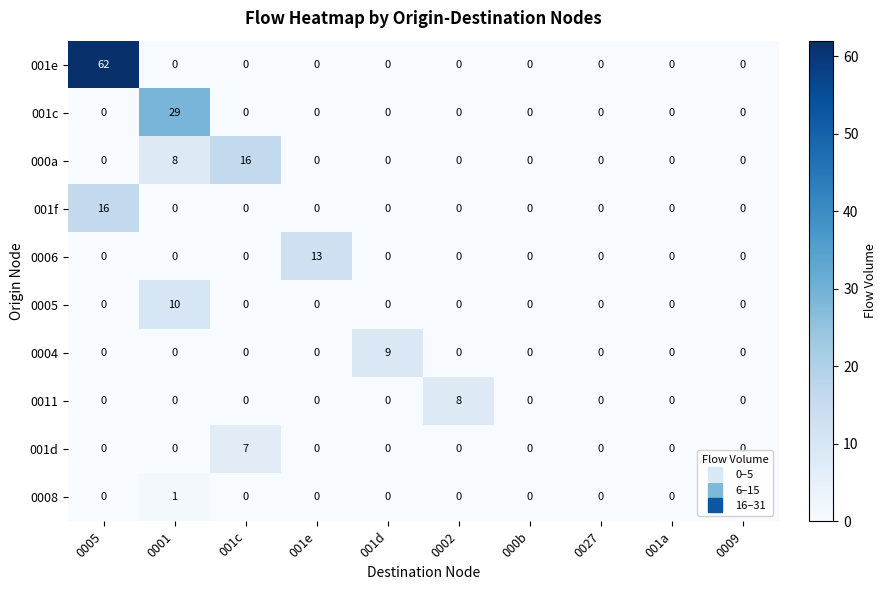

Count the 0011 values in the range 0 to 1.

9